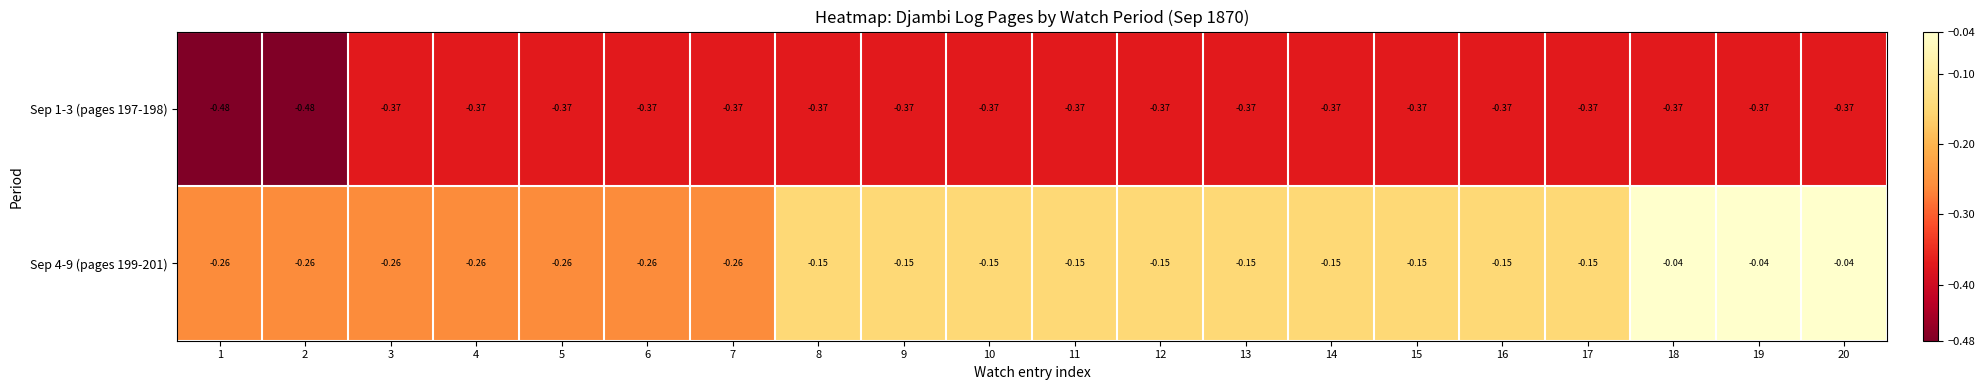

Rank the series by their average value, from highest to lowest.

Sep 4-9 (pages 199-201), Sep 1-3 (pages 197-198)